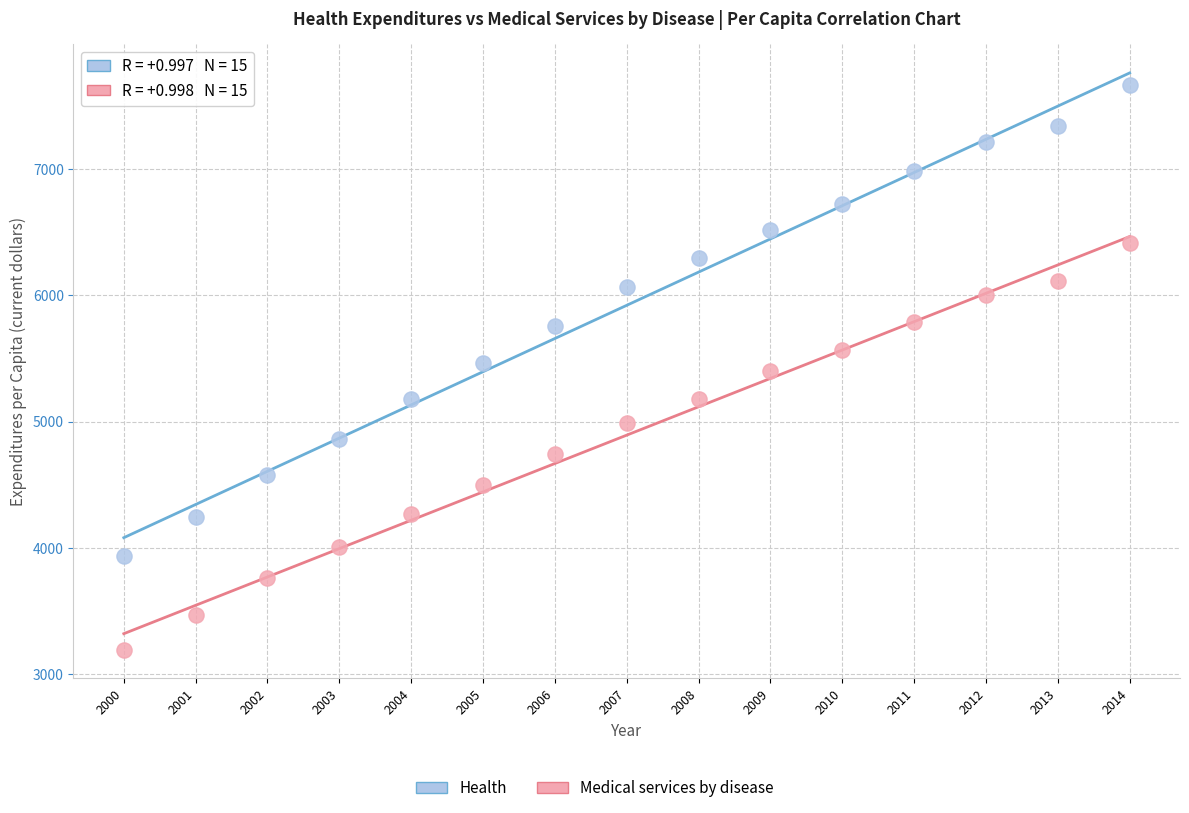

Across all data points, what is the range of Y values (max minus min)?

4479.4